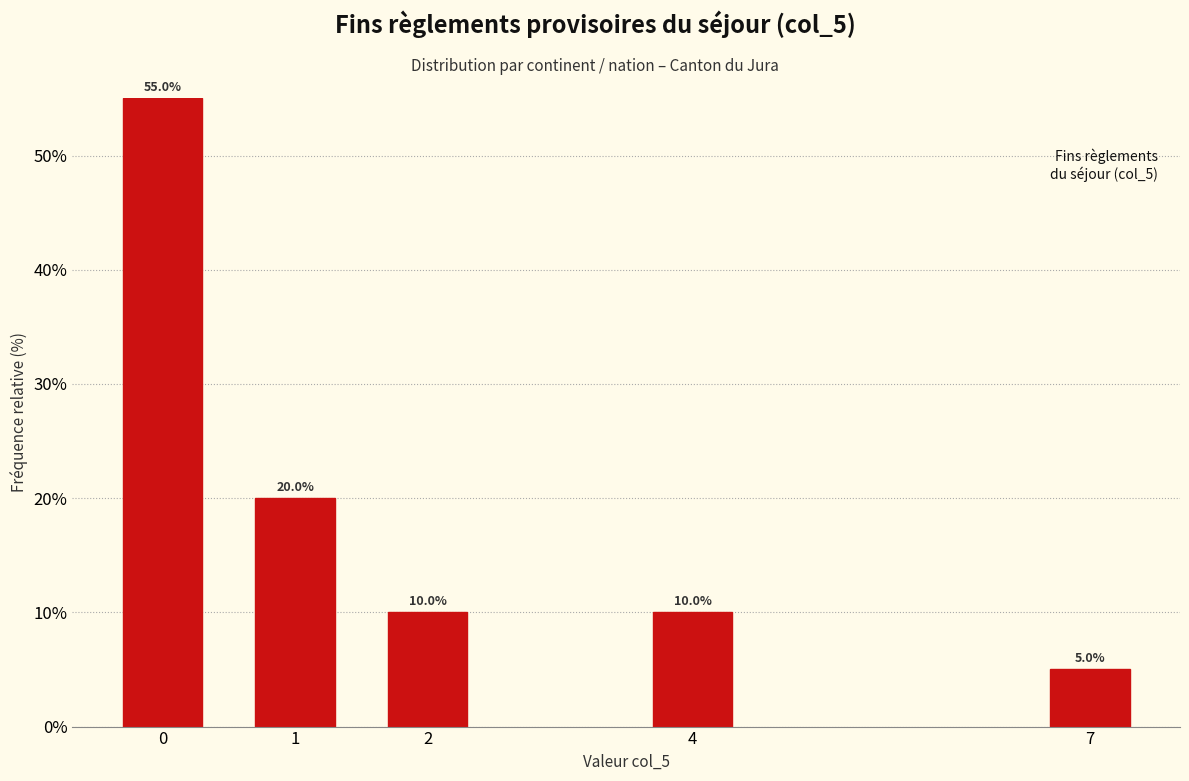

Reading right to left, list all the values displayed in this chart.

5.0	10.0	10.0	20.0	55.0